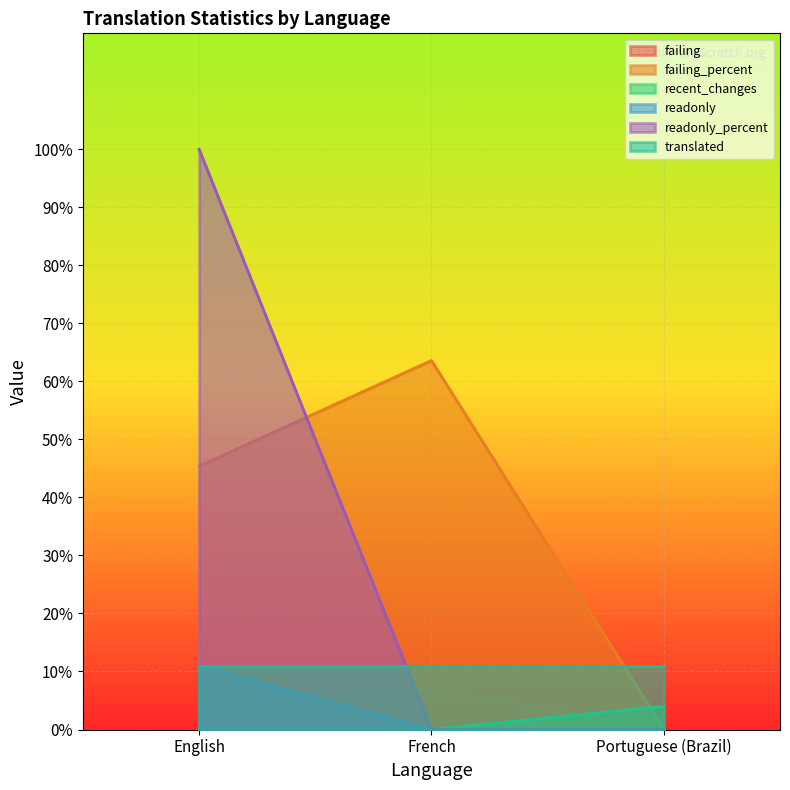

What is the label of the 1st point from the right?

Portuguese (Brazil)